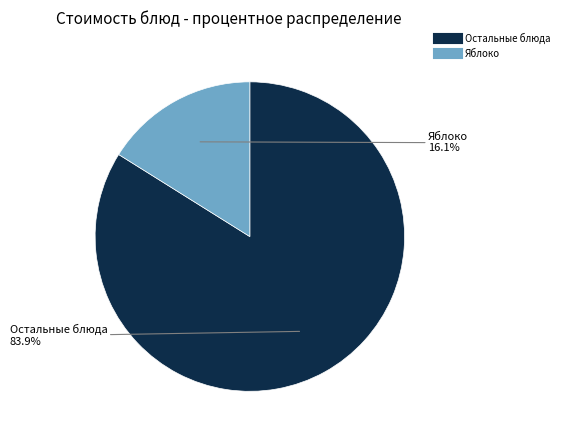

How many slices are in this pie chart?

2